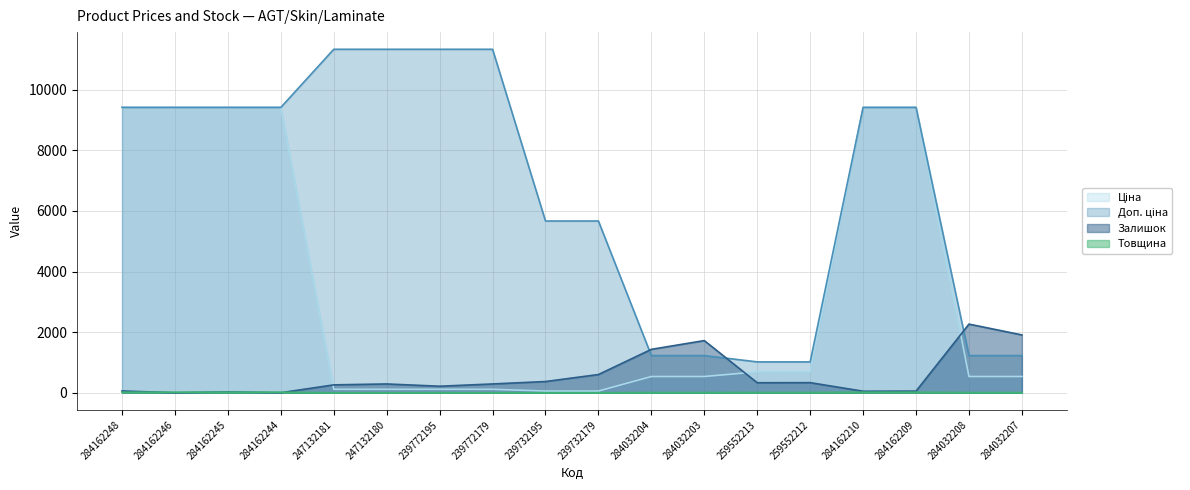

At which label does Товщина reach its minimum?

247132181